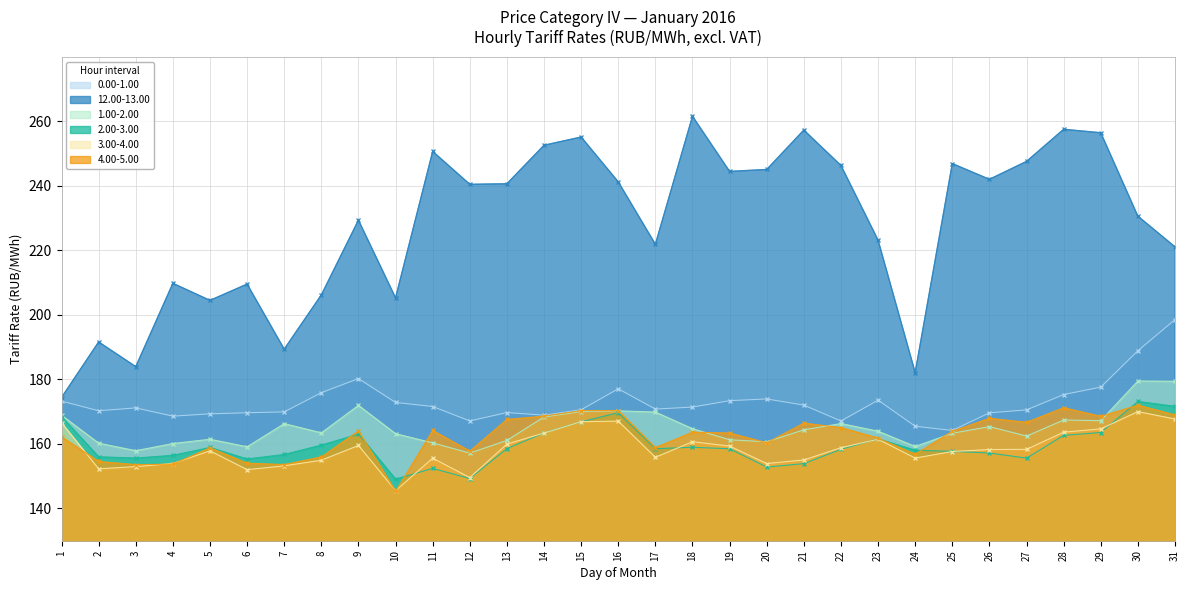

Reading left to right, extract all data points from this chart.

0.00-1.00: 173.3	170.3	171.2	168.6	169.3	169.7	169.9	175.9	180.3	172.9	171.6	167.1	169.7	168.9	170.6	177.1	170.8	171.4	173.4	173.9	172.0	167.1	173.6	165.5	164.2	169.6	170.6	175.3	177.6	188.9	198.6
12.00-13.00: 174.4	191.6	183.9	209.8	204.5	209.5	189.4	206.2	229.3	205.3	250.7	240.5	240.6	252.6	255.1	241.2	221.9	261.6	244.5	245.1	257.3	246.3	223.2	182.1	246.9	242.0	247.6	257.5	256.4	230.6	221.1
1.00-2.00: 168.9	160.2	157.9	160.1	161.4	159.1	166.3	163.4	171.9	163.2	160.3	157.2	161.1	168.4	170.0	170.3	169.9	164.7	161.3	160.7	164.4	166.3	163.9	159.2	163.3	165.4	162.4	167.4	167.2	179.5	179.4
2.00-3.00: 168.5	156.0	155.6	156.5	158.9	155.3	156.7	159.7	163.1	149.1	152.4	149.3	158.6	163.4	166.9	169.7	158.5	159.0	158.5	152.8	153.9	158.3	161.6	158.1	157.7	157.2	155.6	162.7	163.5	173.2	171.7
3.00-4.00: 166.6	152.3	153.0	153.9	157.9	152.0	153.2	155.0	159.5	145.5	155.6	149.6	160.0	163.4	166.9	167.1	155.9	160.7	159.3	153.9	155.0	158.8	161.5	155.6	157.7	158.3	158.3	163.6	164.7	170.0	167.7
4.00-5.00: 162.2	154.6	153.6	153.7	158.8	154.0	153.6	156.0	164.0	145.3	164.2	157.8	167.6	168.6	170.3	170.4	158.9	163.7	163.4	160.4	166.5	165.1	161.8	156.8	163.9	168.0	166.7	171.2	168.6	172.0	169.0